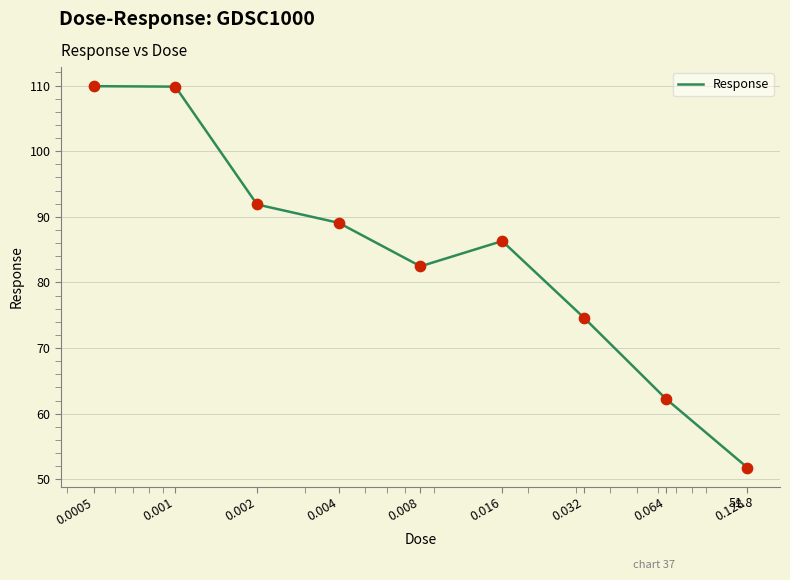

What is the greatest value displayed?

109.9